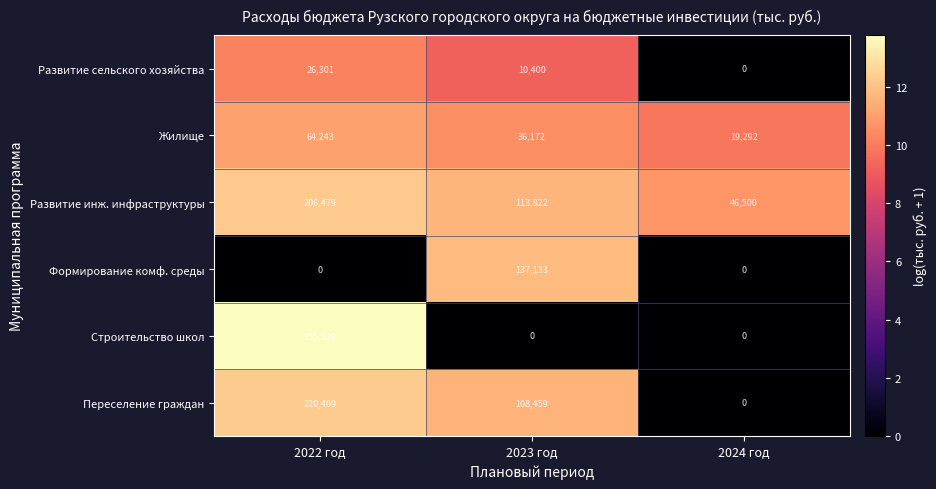

The Развитие инж. инфраструктуры series shows 46500 at 2024 год. True or false?

True